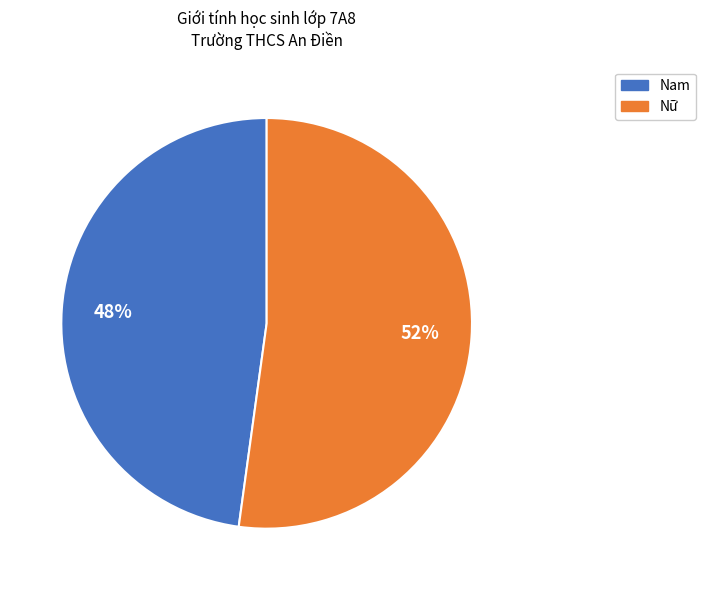

Rank the categories by value from lowest to highest.

Nam, Nữ